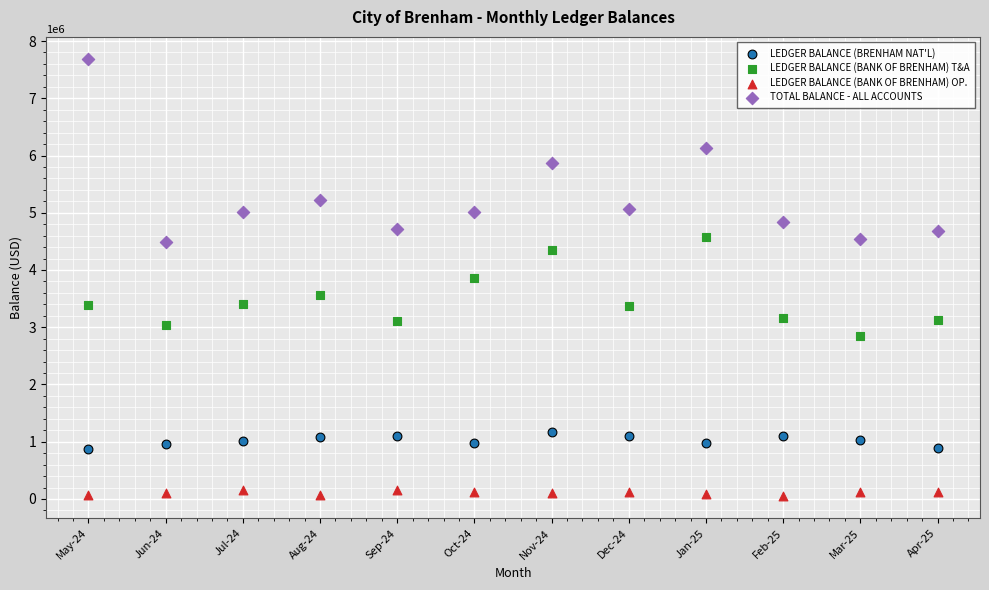

Across all data points, what is the range of X values (max minus min)?

11.0